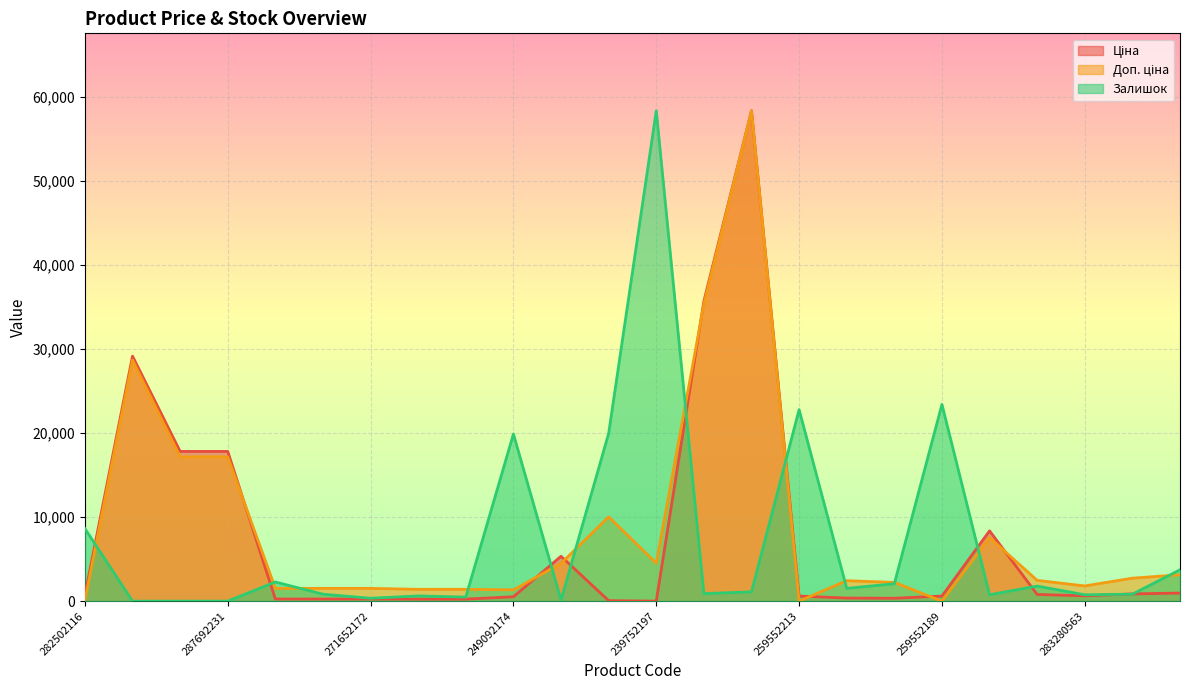

Which series changed the most between 282502116 and 271642173?

Залишок